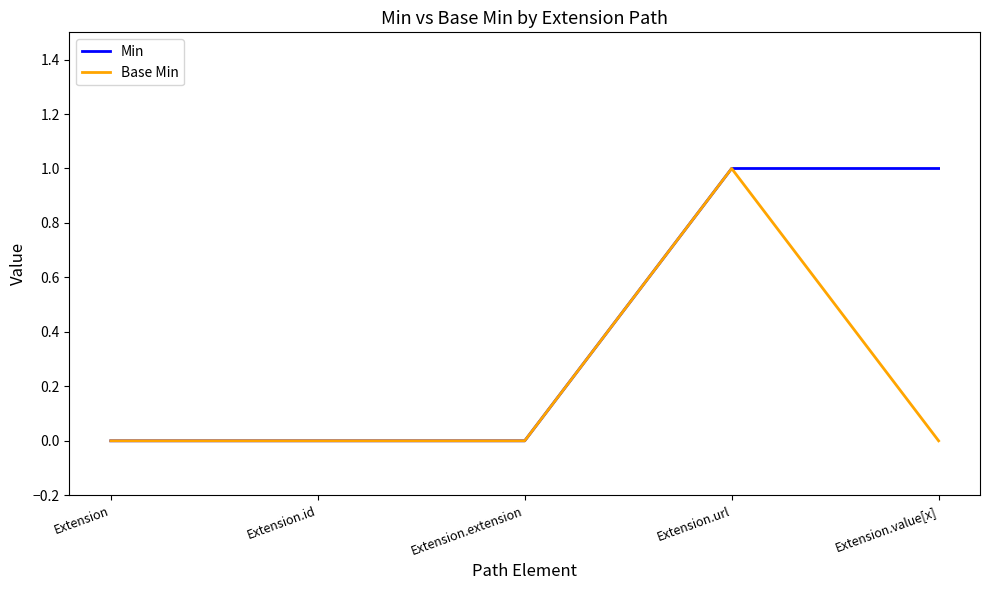

At which label does Base Min reach its peak?

Extension.url